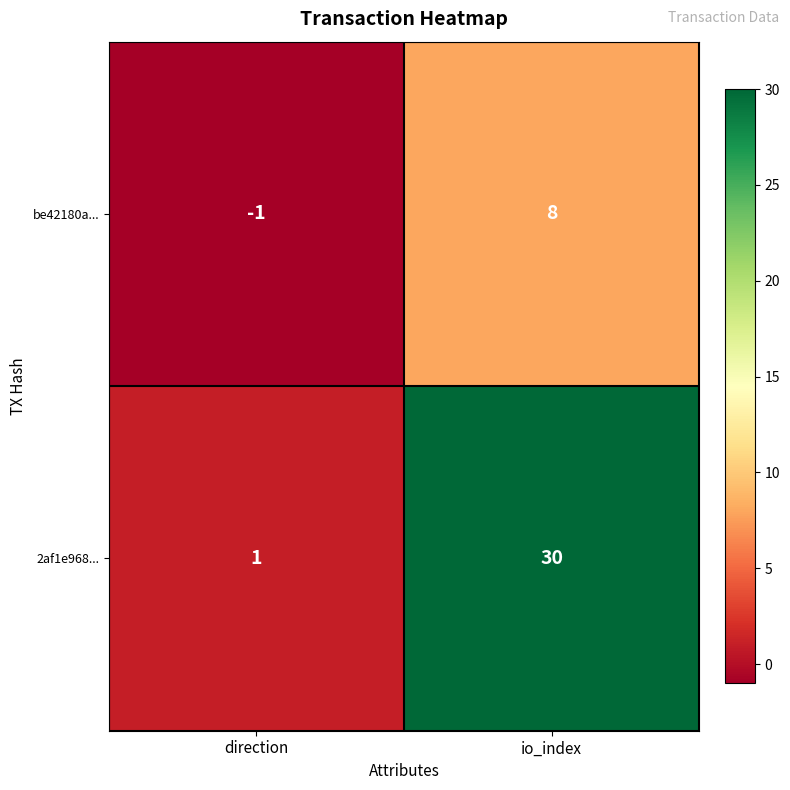

Which series changed the most between direction and io_index?

2af1e968...